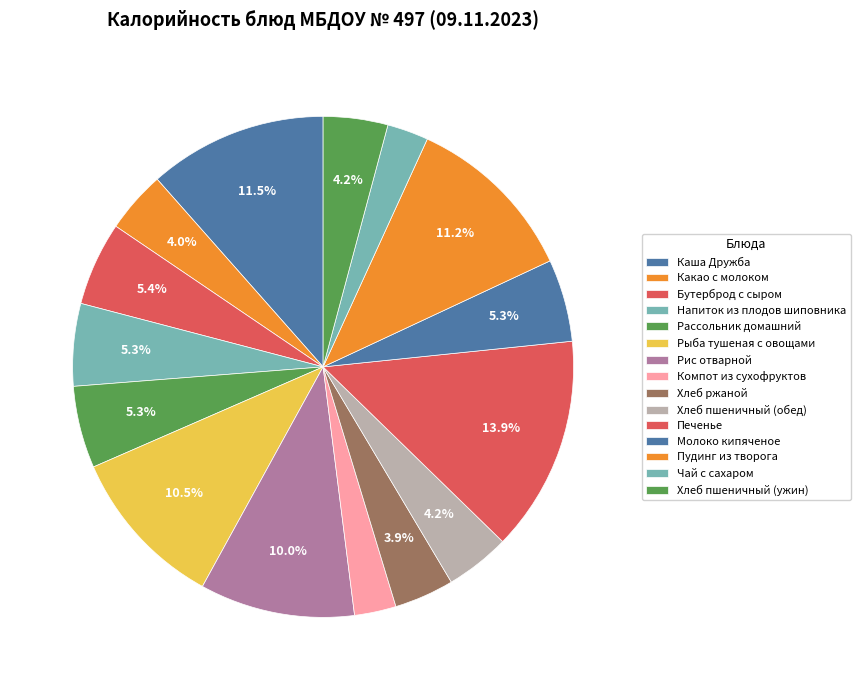

Which category has the biggest portion of the pie?

Печенье